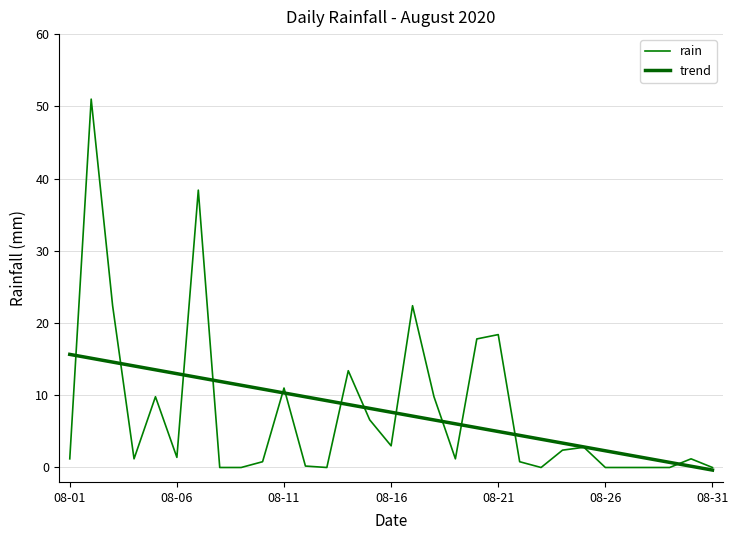

What are all the series names shown in the legend?

rain, trend